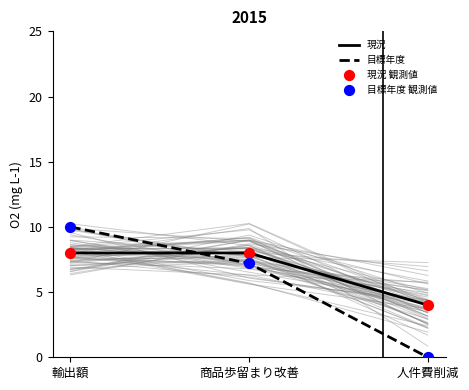

What are all the series names shown in the legend?

現況, 目標年度, 現況 観測値, 目標年度 観測値